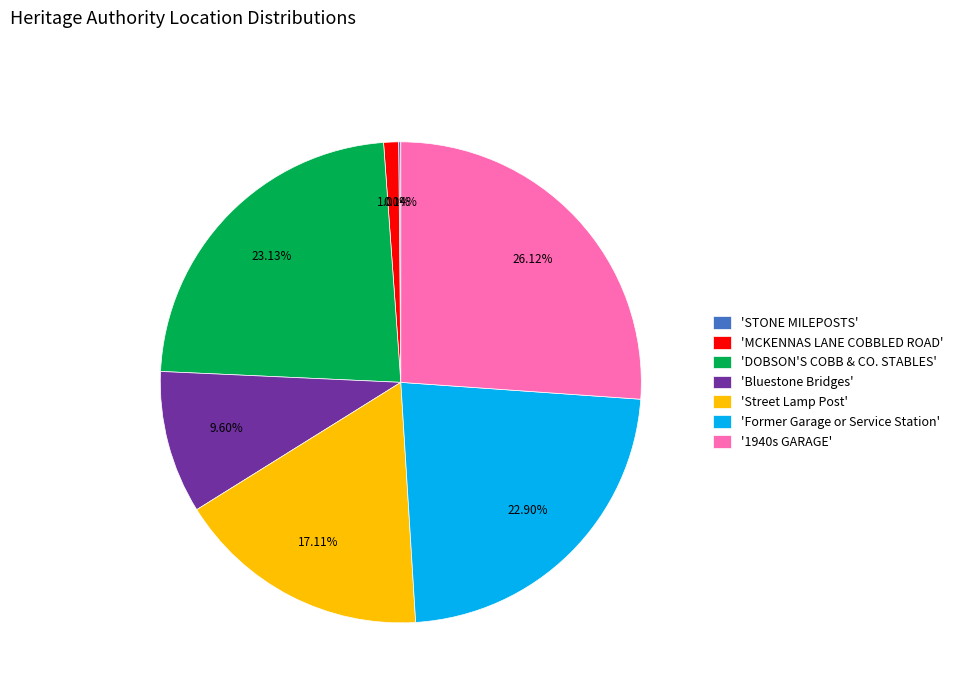

What is the largest slice in the pie chart?

'1940s GARAGE'